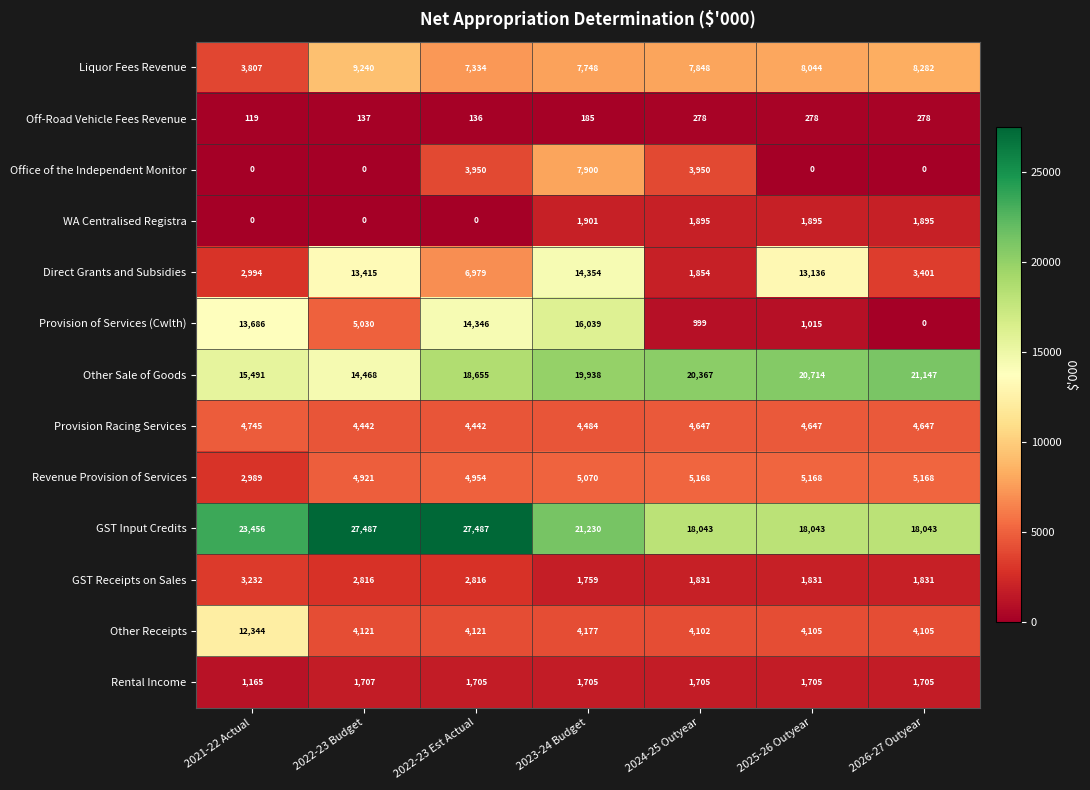

What is the sum of all GST Receipts on Sales values?

16116